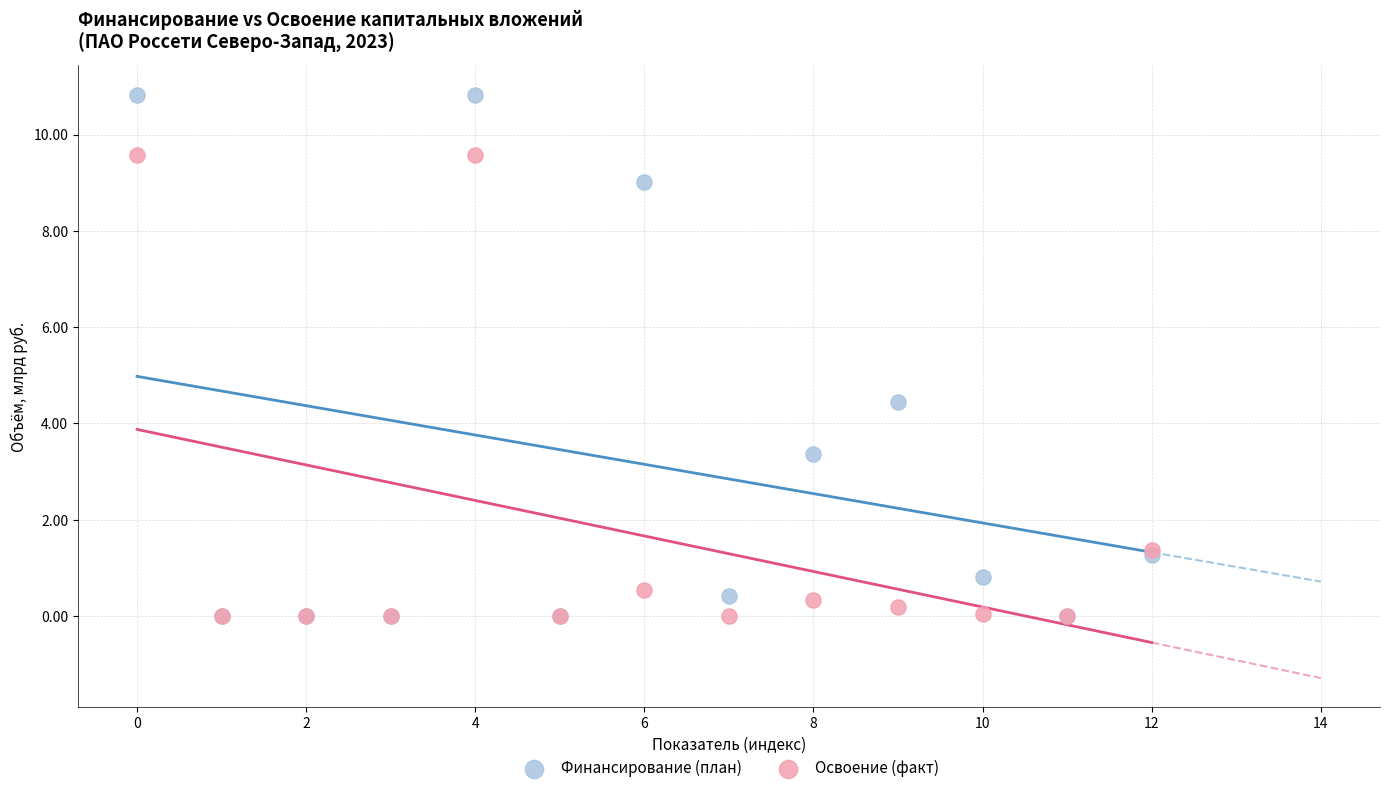

Across all series, what Y value is closest to 5?

4.4